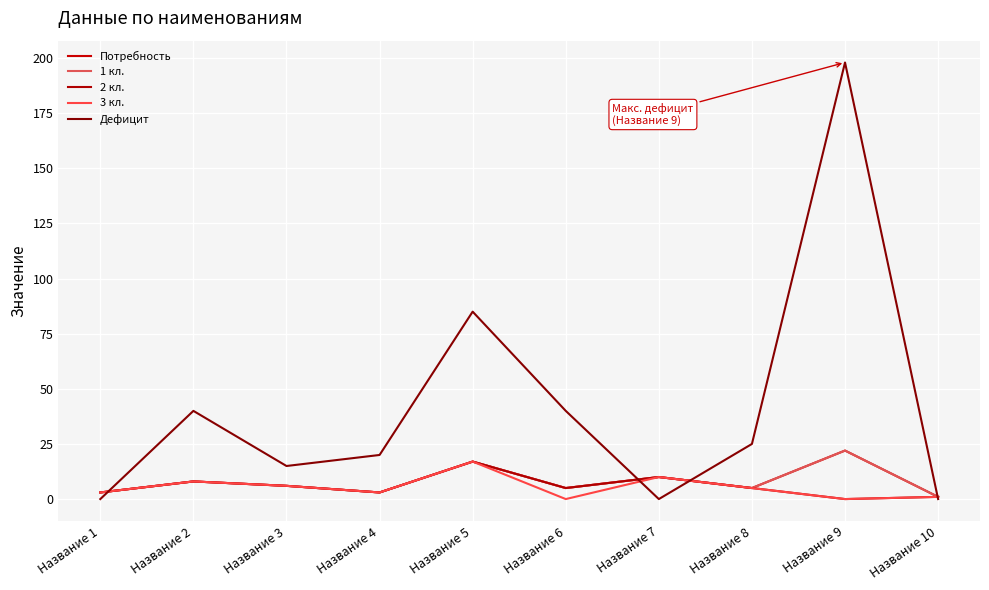

List the series in order of their peak value, lowest first.

2 кл., 3 кл., Потребность, 1 кл., Дефицит